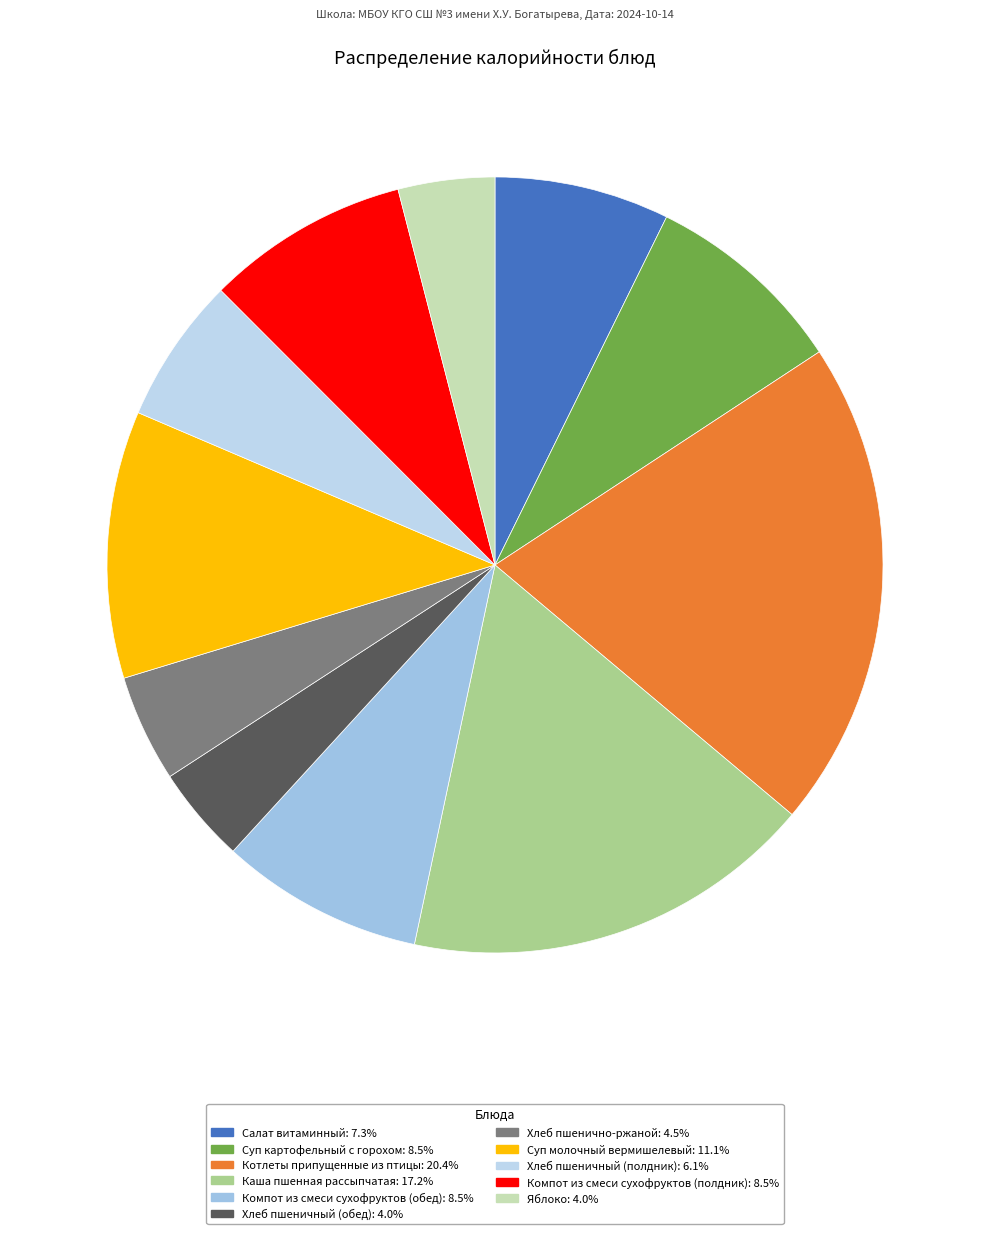

True or false: Суп картофельный с горохом accounts for 8% of the total.

True